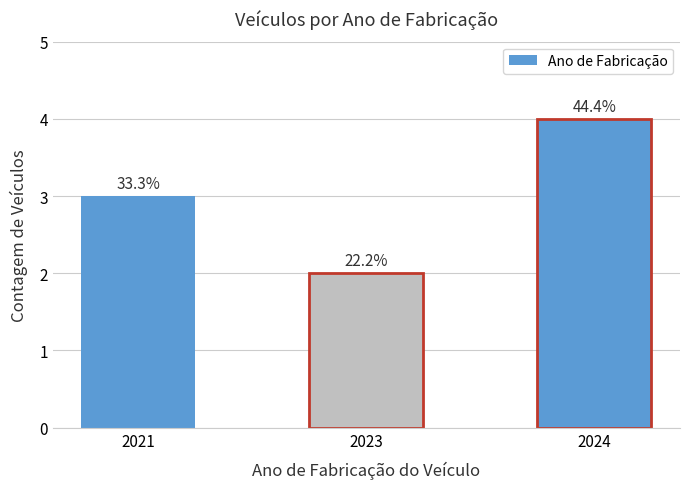

Reading right to left, list all the values displayed in this chart.

2024=4	2023=2	2021=3